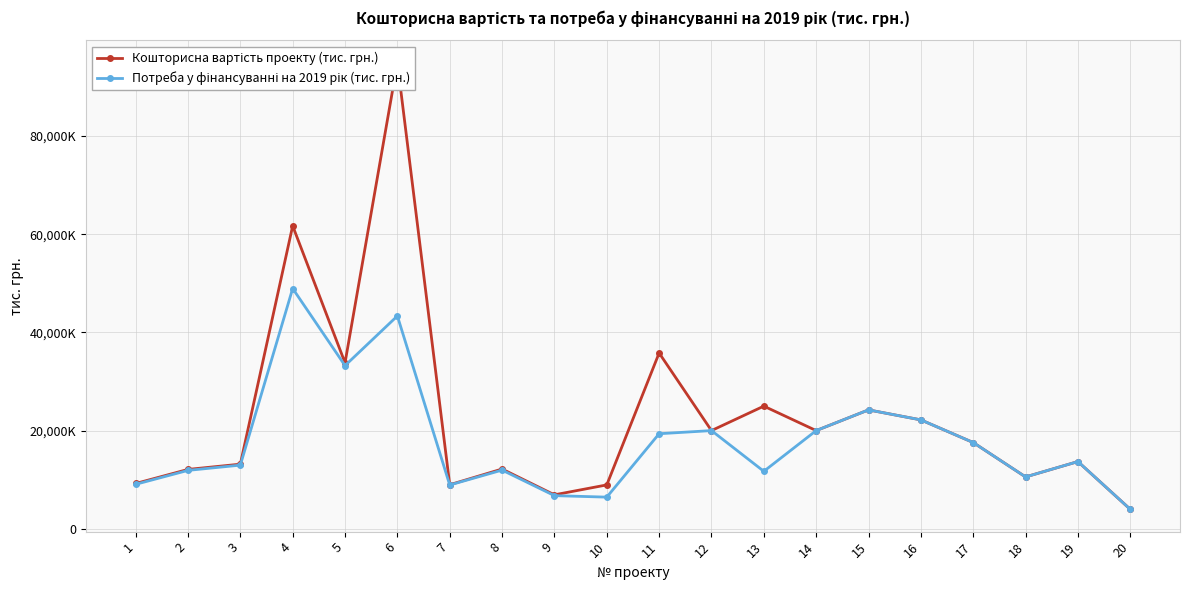

What is the sum of all Потреба у фінансуванні на 2019 рік (тис. грн.) values?

356783.8